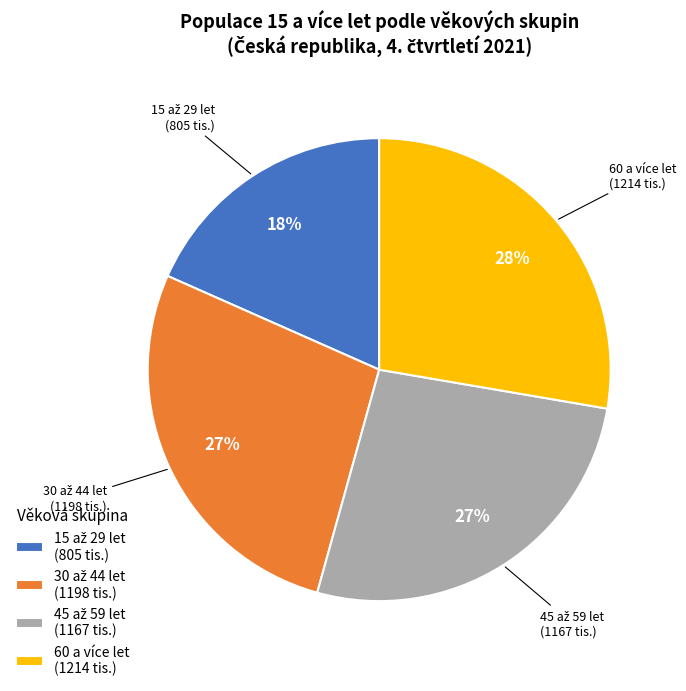

To the nearest percent, what portion does 60 a více let (1214 tis.) represent?

28%